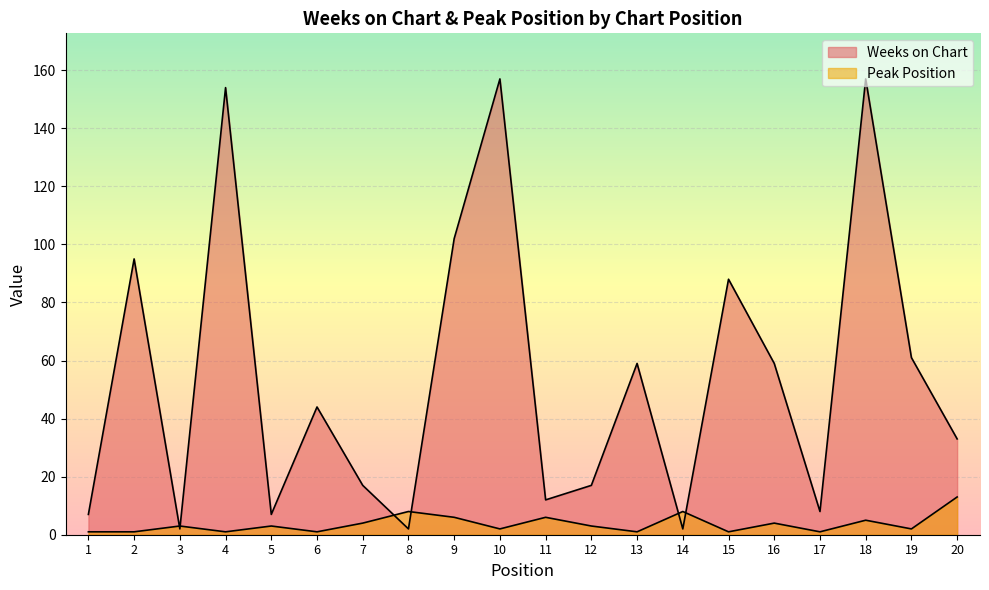

The Weeks on Chart series shows 25 at 7. True or false?

False